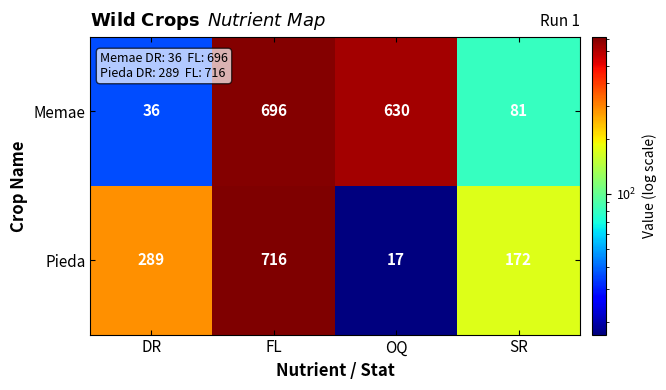

At which label does Memae first exceed 630?

FL